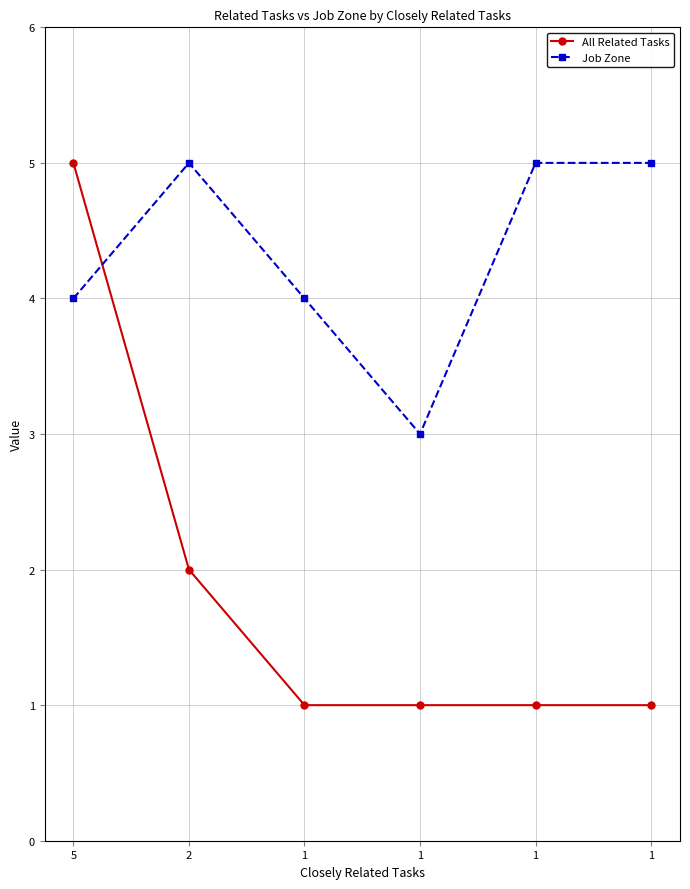

How many data points does each series have?

6